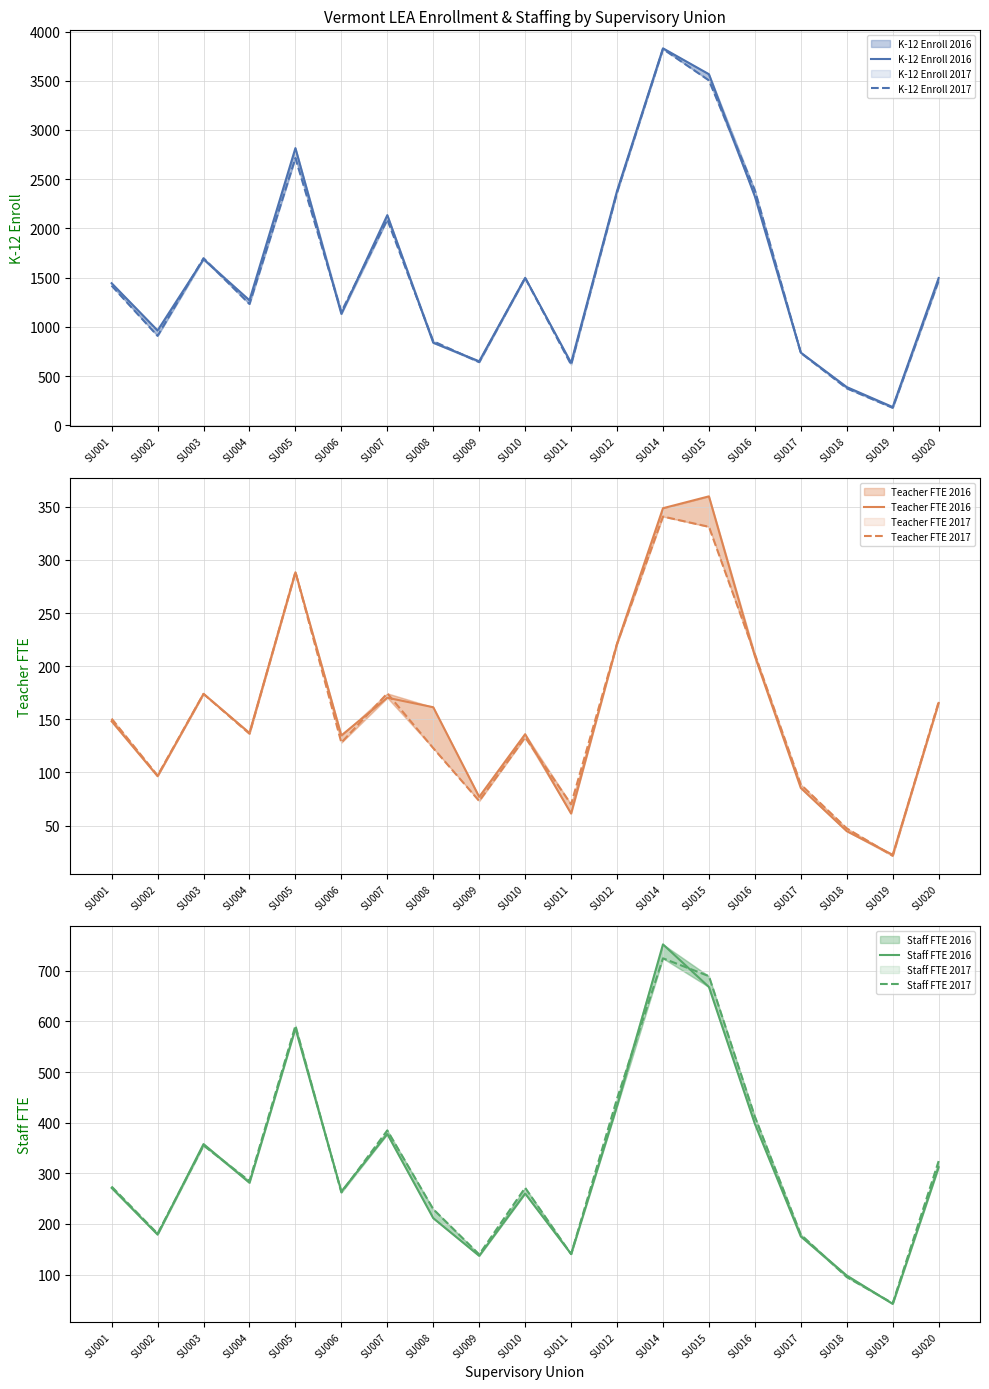

Reading left to right, what are all the values shown in this chart?

K-12 Enroll 2016: SU001=1443.0	SU002=963.0	SU003=1686.0	SU004=1270.0	SU005=2816.0	SU006=1131.0	SU007=2135.0	SU008=838.0	SU009=650.0	SU010=1498.0	SU011=634.0	SU012=2381.0	SU014=3830.0	SU015=3567.0	SU016=2325.0	SU017=738.0	SU018=388.0	SU019=185.0	SU020=1496.0
K-12 Enroll 2017: SU001=1418.0	SU002=908.0	SU003=1698.0	SU004=1232.0	SU005=2715.0	SU006=1153.0	SU007=2089.0	SU008=854.0	SU009=641.0	SU010=1497.0	SU011=616.0	SU012=2366.0	SU014=3823.0	SU015=3504.0	SU016=2388.0	SU017=735.0	SU018=375.0	SU019=177.0	SU020=1469.0
Teacher FTE 2016: SU001=148.2	SU002=96.5	SU003=174.0	SU004=137.2	SU005=288.3	SU006=134.8	SU007=170.3	SU008=161.4	SU009=77.0	SU010=136.0	SU011=61.3	SU012=221.1	SU014=348.6	SU015=359.8	SU016=209.4	SU017=85.3	SU018=44.7	SU019=22.5	SU020=165.3
Teacher FTE 2017: SU001=150.6	SU002=97.1	SU003=173.9	SU004=136.4	SU005=288.6	SU006=128.1	SU007=174.4	SU008=122.9	SU009=73.1	SU010=133.0	SU011=70.0	SU012=221.1	SU014=340.8	SU015=331.1	SU016=211.3	SU017=88.6	SU018=47.4	SU019=21.5	SU020=166.4
Staff FTE 2016: SU001=271.2	SU002=179.0	SU003=357.8	SU004=281.3	SU005=586.1	SU006=264.1	SU007=377.5	SU008=211.5	SU009=137.1	SU010=260.0	SU011=140.8	SU012=432.6	SU014=752.0	SU015=667.9	SU016=397.6	SU017=175.2	SU018=98.2	SU019=42.2	SU020=312.1
Staff FTE 2017: SU001=273.8	SU002=180.9	SU003=354.9	SU004=284.8	SU005=591.4	SU006=262.2	SU007=384.8	SU008=229.2	SU009=139.9	SU010=271.5	SU011=140.4	SU012=447.4	SU014=724.5	SU015=689.2	SU016=411.9	SU017=179.1	SU018=95.1	SU019=43.5	SU020=324.2